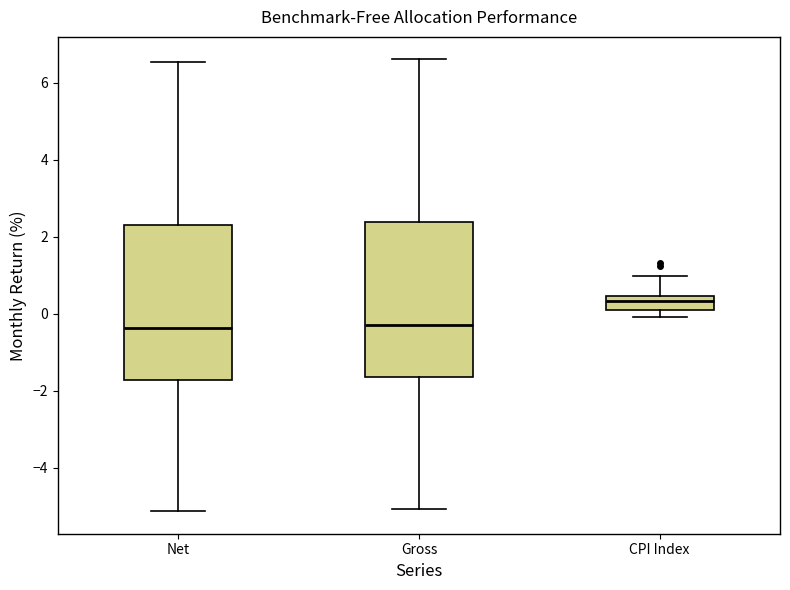

Reading left to right, read every box against the y-axis: the position of its median line, the range the box covers, and the ends of its whiskers. The values are not printed on the chart, so give them approximately, as read against the axis.

Net: median -0.4, box -1.8 to 2.4, whiskers -5.2 to 6.6
Gross: median -0.2, box -1.6 to 2.4, whiskers -5.0 to 6.6
CPI Index: median 0.4 (inside the box), box 0.2 to 0.4, whiskers 0.0 to 1.0